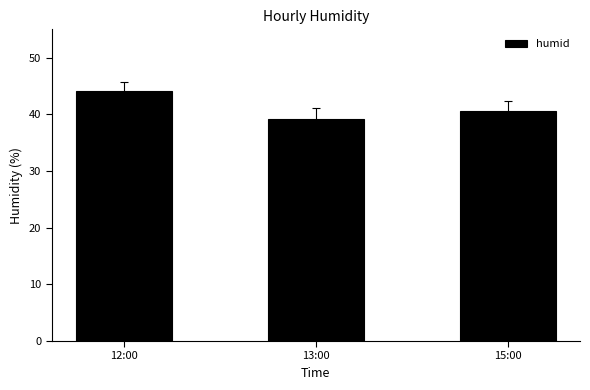

Reading left to right, extract all data points from this chart.

12:00=44.2	13:00=39.1	15:00=40.6